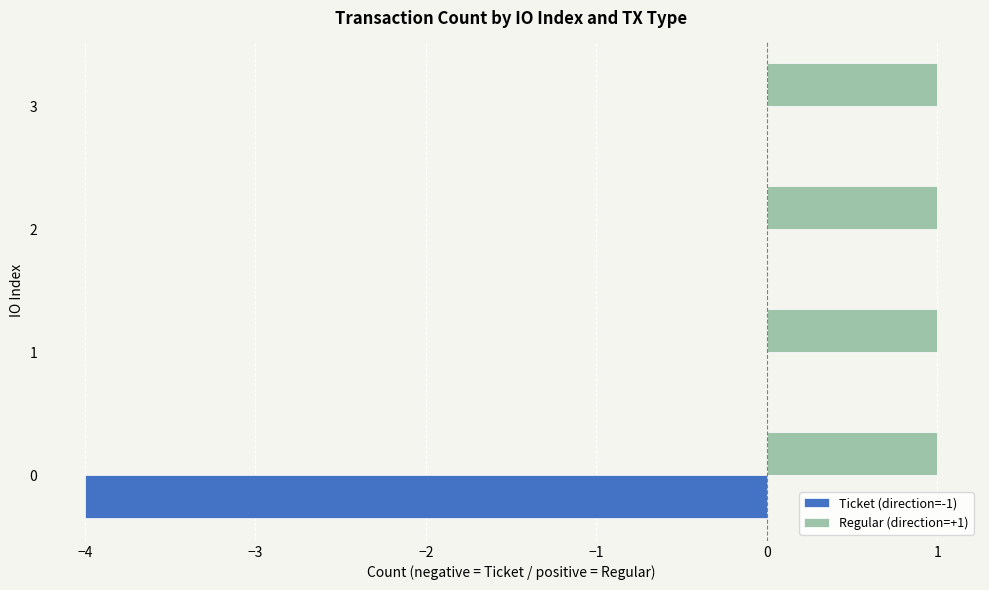

What is the sum of all Ticket (direction=-1) values?

-4